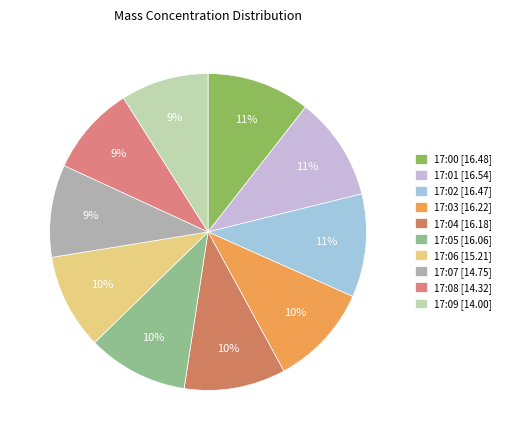

Count the number of slices in the pie.

10